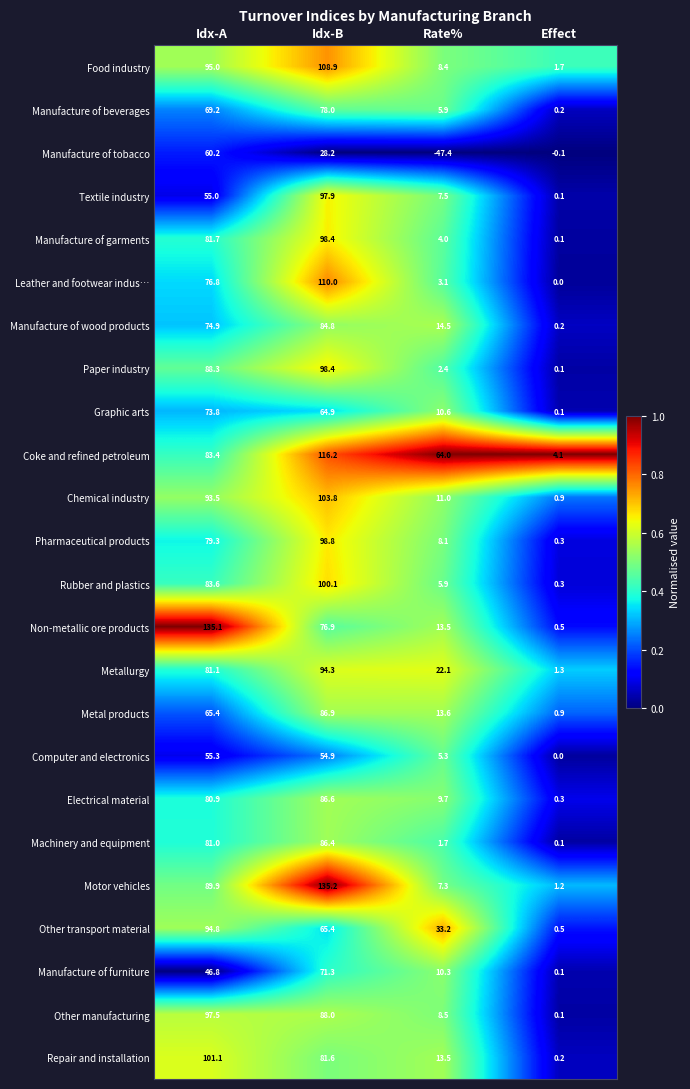

Where does the Other transport material series first go above 65?

Idx-A